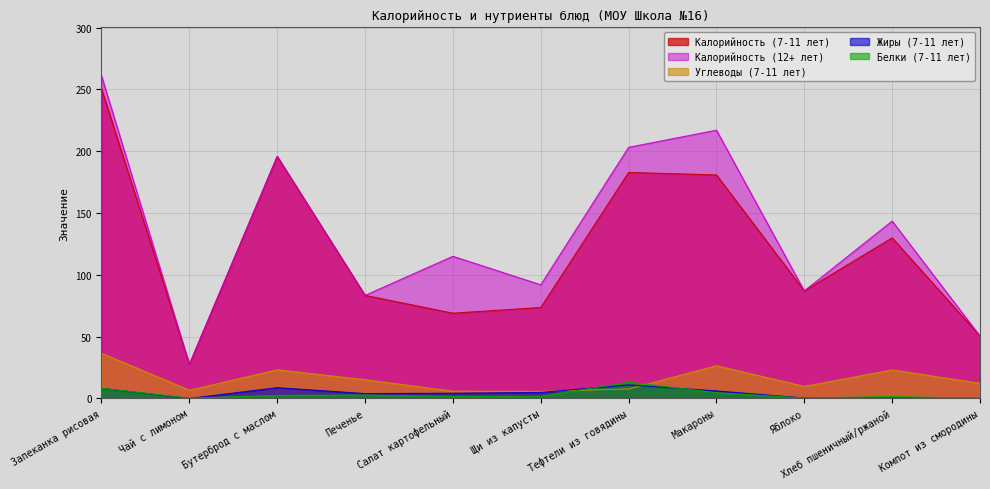

What is the label of the 10th point from the right?

Чай с лимоном